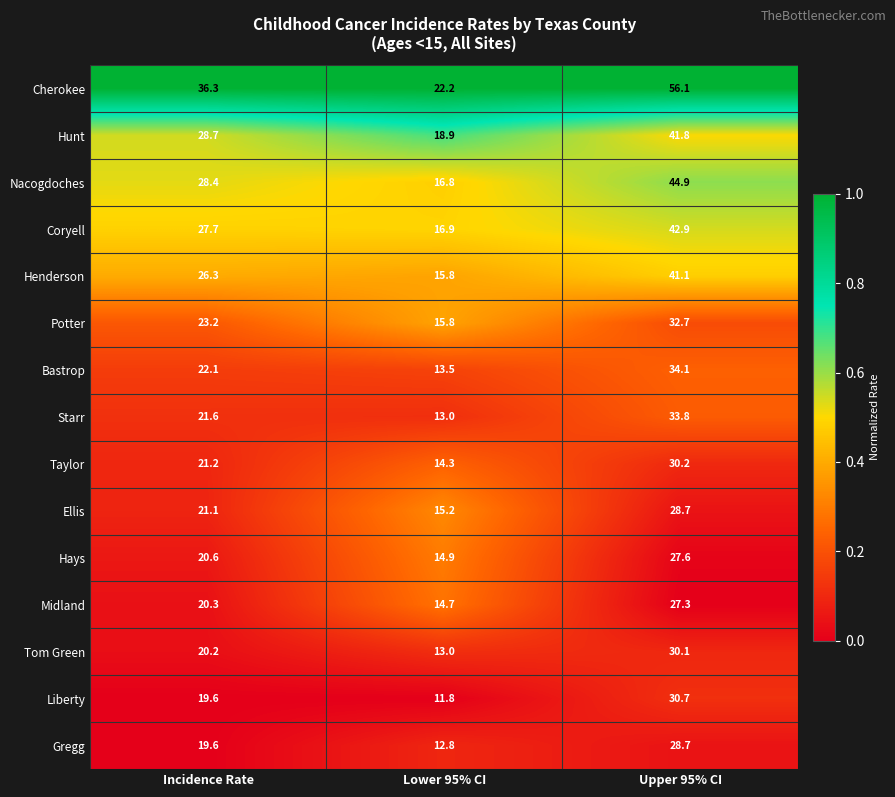

How many distinct data groups are displayed?

15